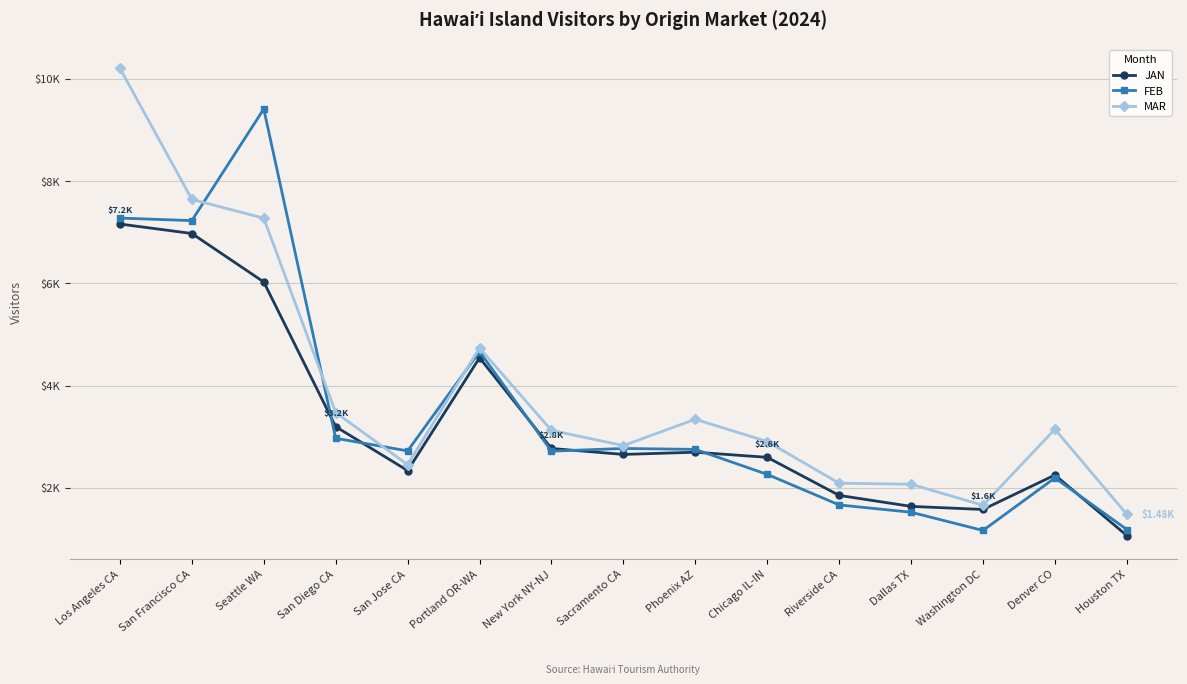

Which series has the widest spread of values?

MAR